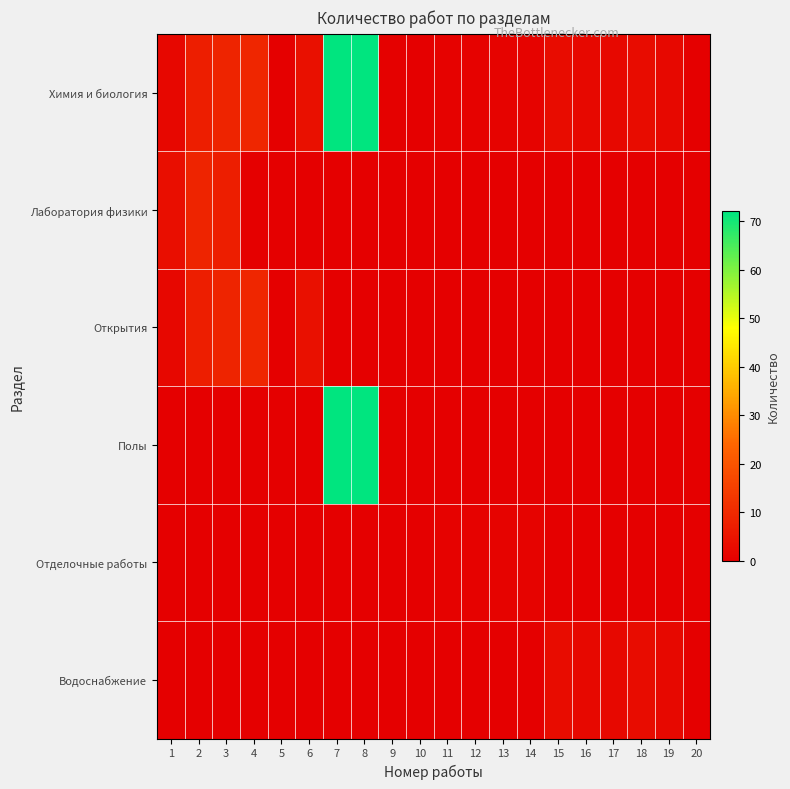

Reading left to right, list all the values displayed in this chart.

Химия и биология: 1=1.9	2=7.2	3=8.4	4=9.2	5=0.0	6=4.0	7=72.0	8=72.0	9=0.4	10=0.0	11=0.7	12=0.7	13=0.9	14=0.9	15=3.0	16=2.0	17=2.0	18=3.0	19=2.0	20=0.0
Лаборатория физики: 1=3.6	2=8.4	3=7.2	4=0.0	5=0.0	6=0.0	7=0.0	8=0.0	9=0.0	10=0.0	11=0.0	12=0.0	13=0.0	14=0.0	15=0.0	16=0.0	17=0.0	18=0.0	19=0.0	20=0.0
Открытия: 1=1.9	2=7.2	3=8.4	4=9.2	5=0.0	6=4.0	7=0.0	8=0.0	9=0.0	10=0.0	11=0.0	12=0.0	13=0.0	14=0.0	15=0.0	16=0.0	17=0.0	18=0.0	19=0.0	20=0.0
Полы: 1=0.0	2=0.0	3=0.0	4=0.0	5=0.0	6=0.0	7=72.0	8=72.0	9=0.4	10=0.0	11=0.0	12=0.0	13=0.0	14=0.0	15=0.0	16=0.0	17=0.0	18=0.0	19=0.0	20=0.0
Отделочные работы: 1=0.0	2=0.0	3=0.0	4=0.0	5=0.0	6=0.0	7=0.0	8=0.0	9=0.0	10=0.0	11=0.7	12=0.7	13=0.9	14=0.9	15=0.0	16=0.0	17=0.0	18=0.0	19=0.0	20=0.0
Водоснабжение: 1=0.0	2=0.0	3=0.0	4=0.0	5=0.0	6=0.0	7=0.0	8=0.0	9=0.0	10=0.0	11=0.0	12=0.0	13=0.0	14=0.0	15=3.0	16=2.0	17=2.0	18=3.0	19=2.0	20=0.0